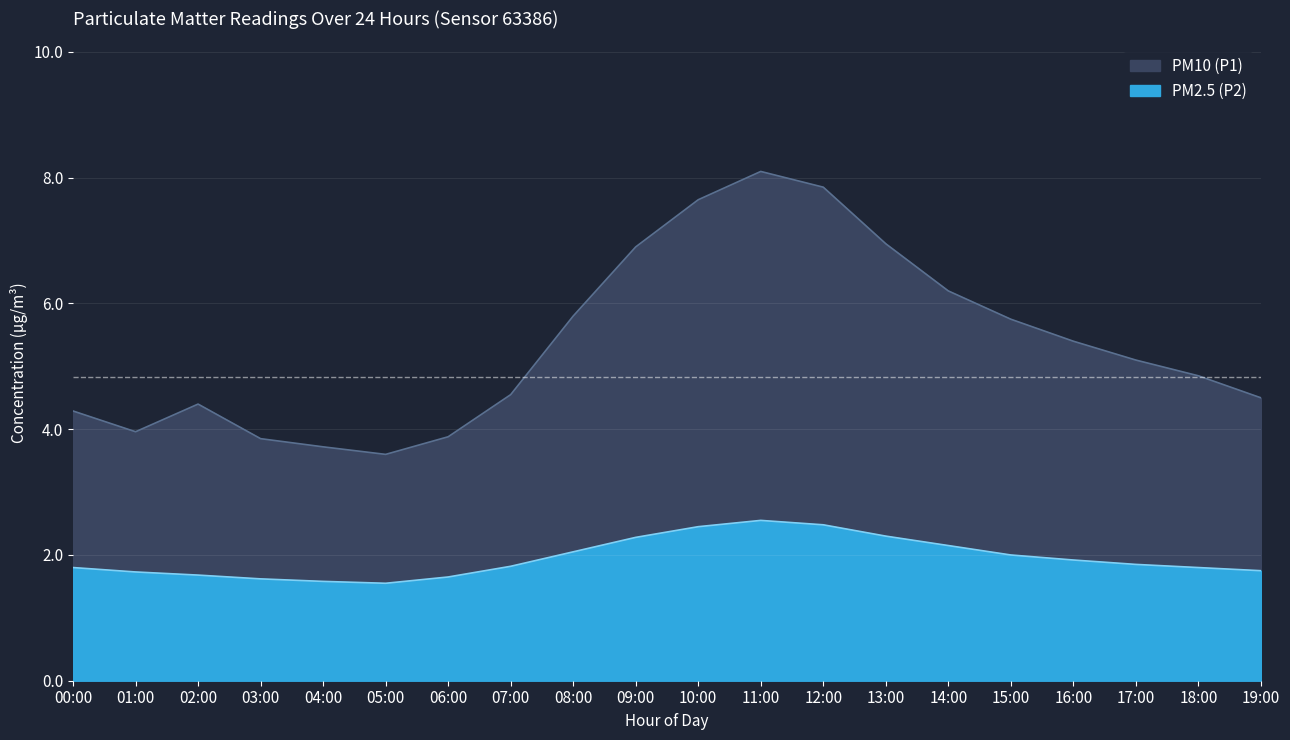

Read the PM10 (P1) value at 19:00.

4.5